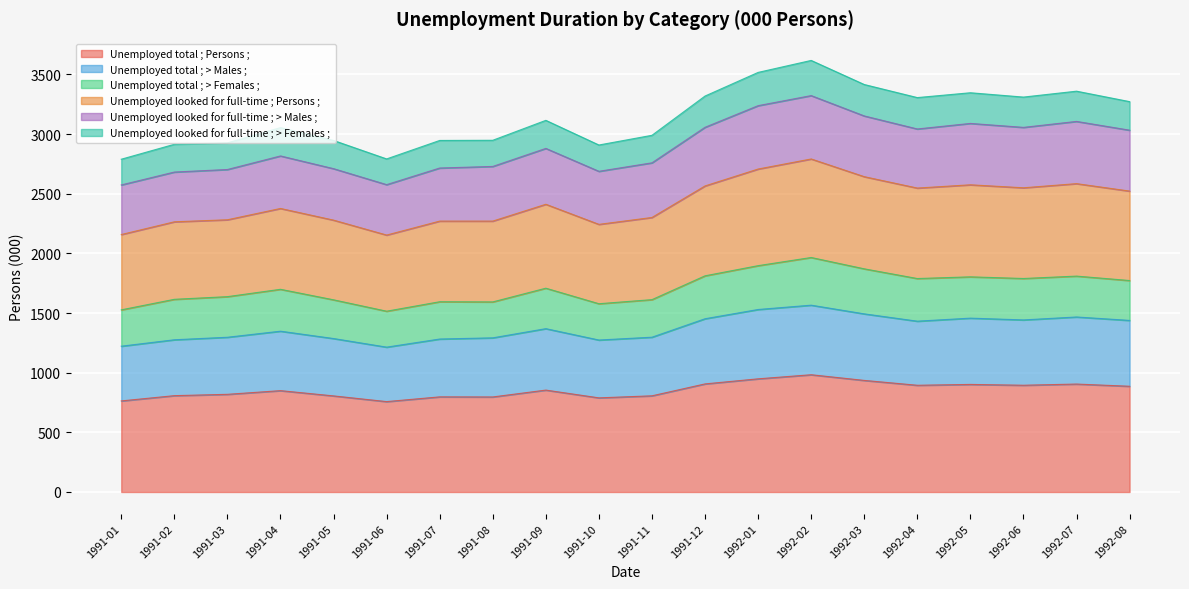

True or false: Unemployed looked for full-time ; Persons ; and Unemployed total ; > Males ; cross at least once.

False